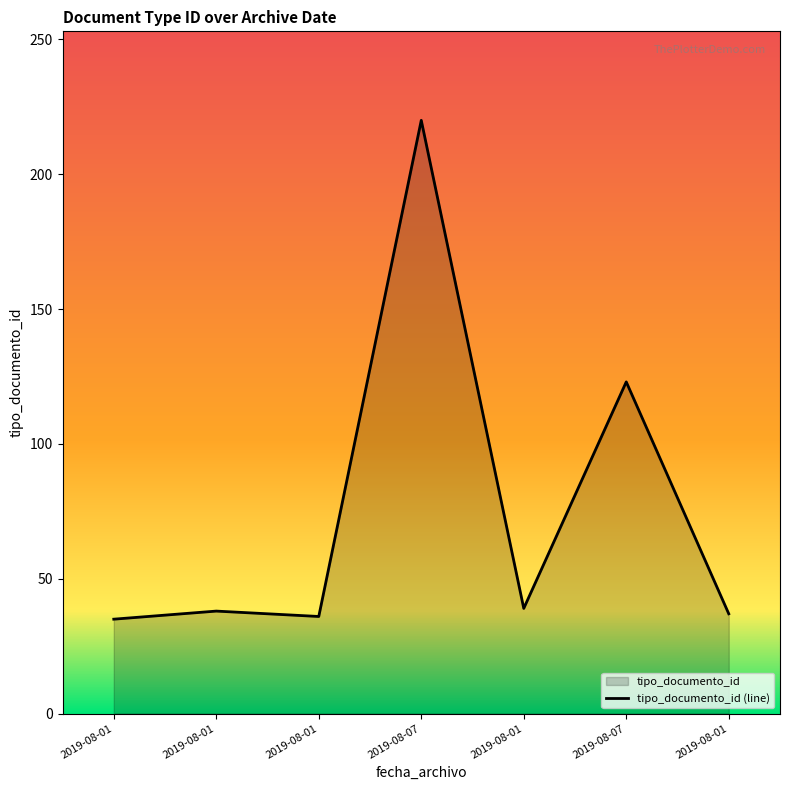

The value at 2019-08-01 is 39. True or false?

True